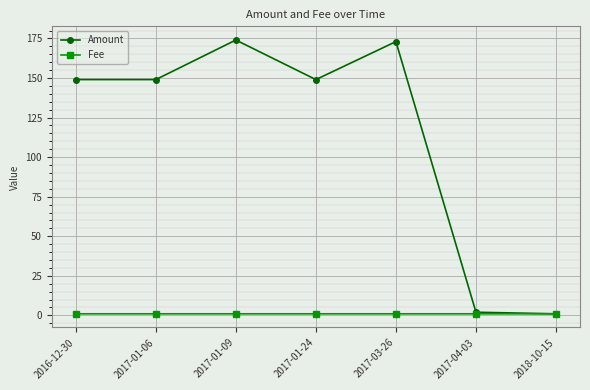

What position from the left is 2017-03-26?

5